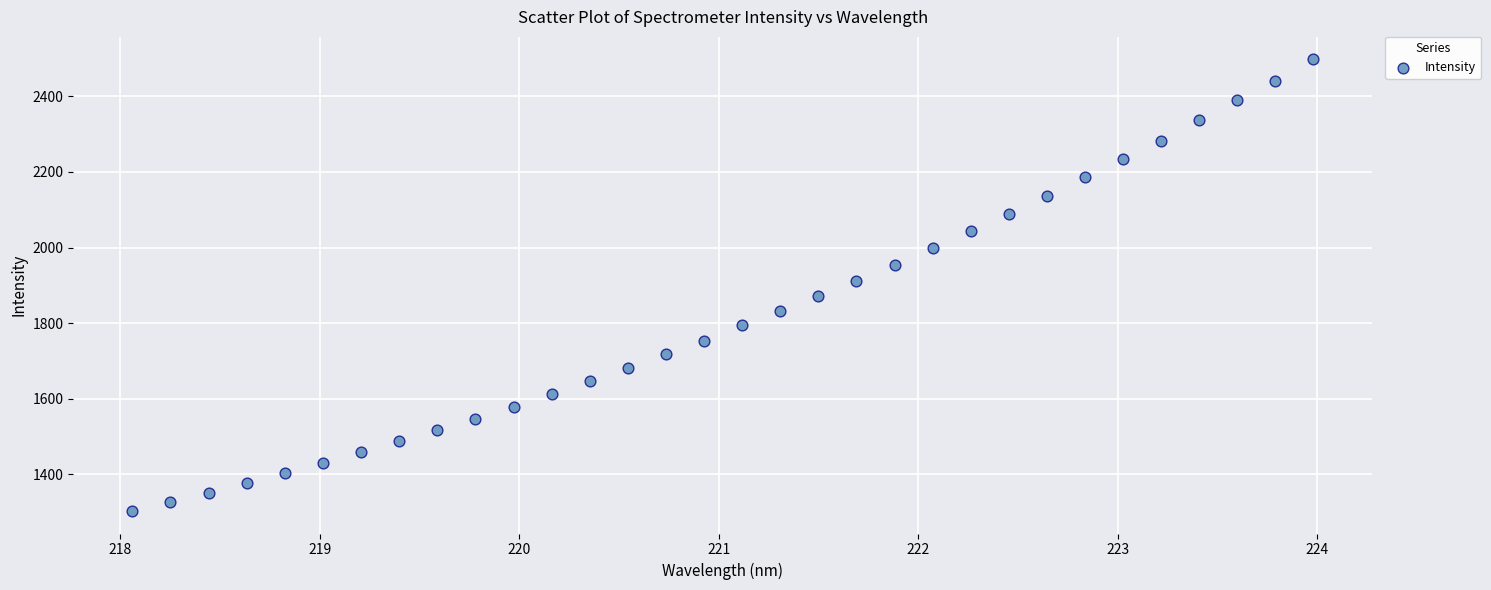

What is the range of X values (max minus min)?

5.9